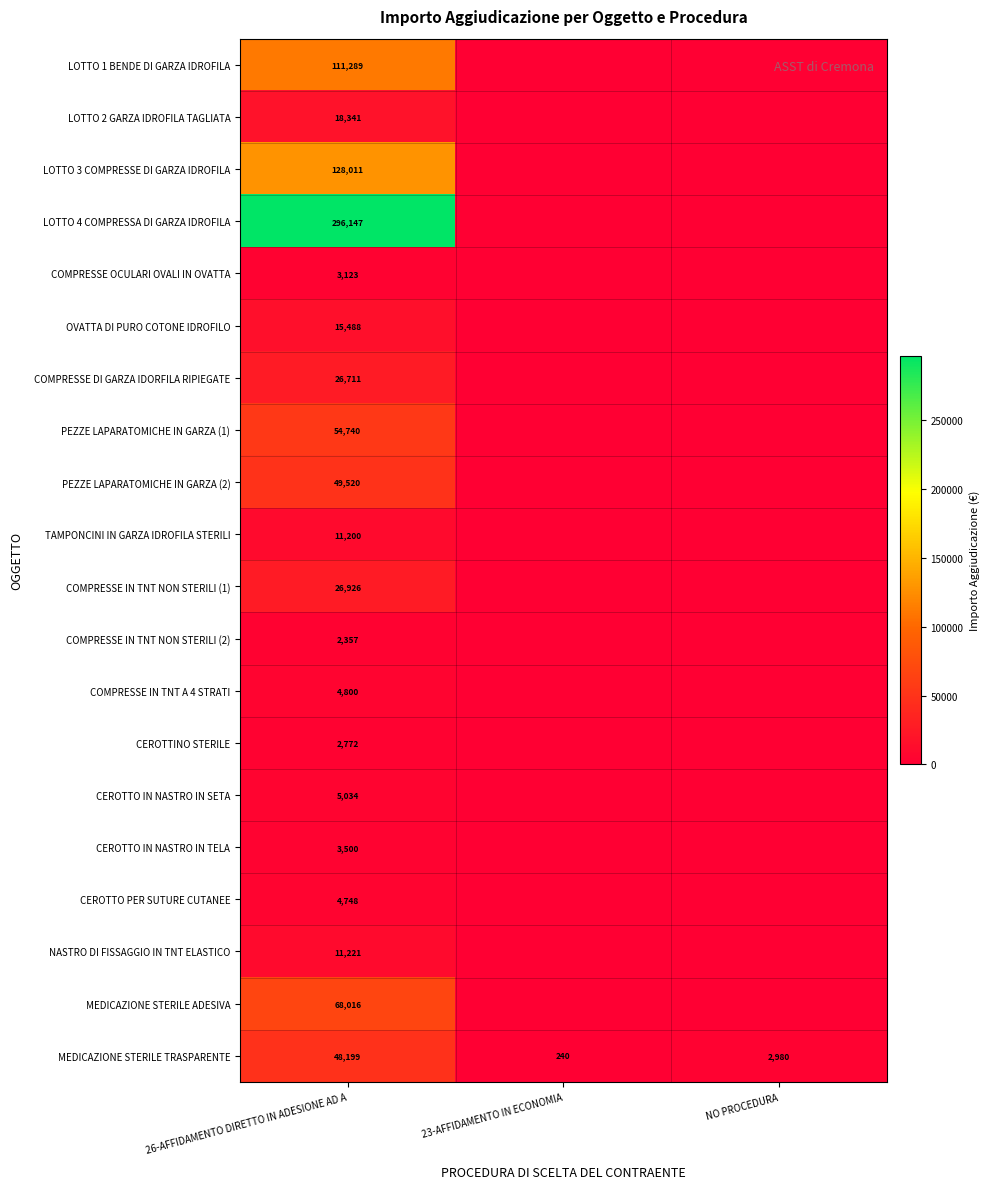

How many series are shown in this chart?

20